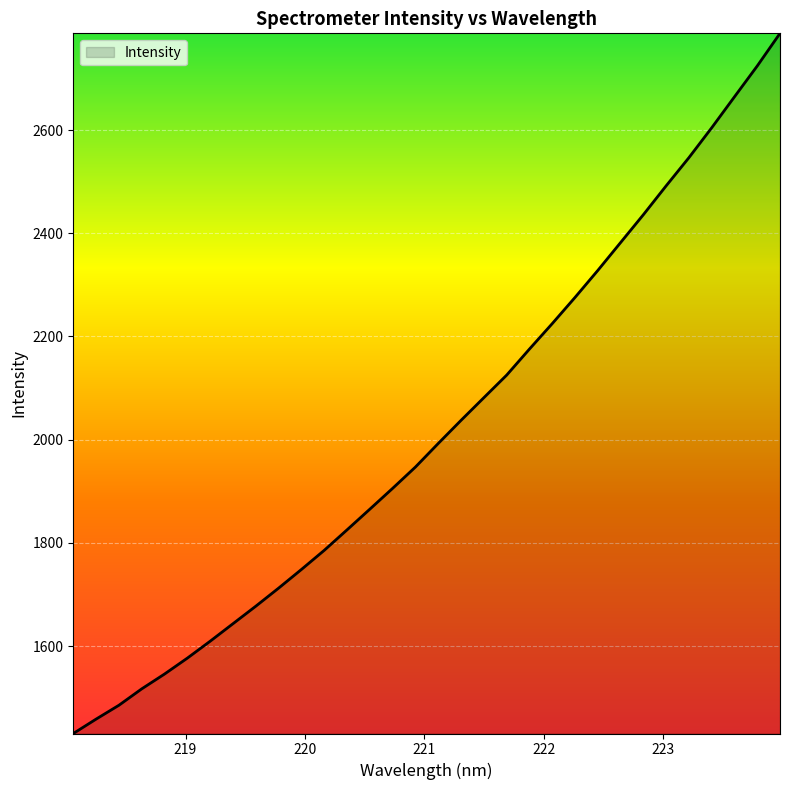

What is the difference between the maximum and minimum values?

1356.8